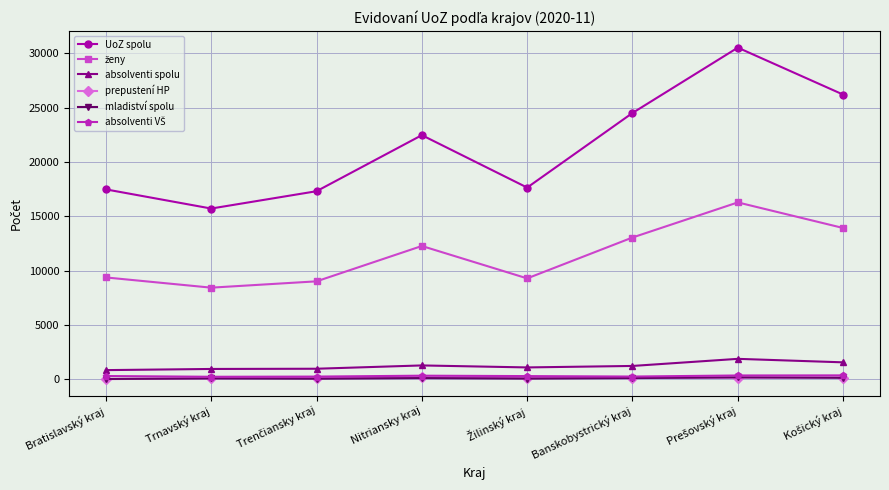

Is it true that UoZ spolu equals 43524 at Banskobystrický kraj?

False